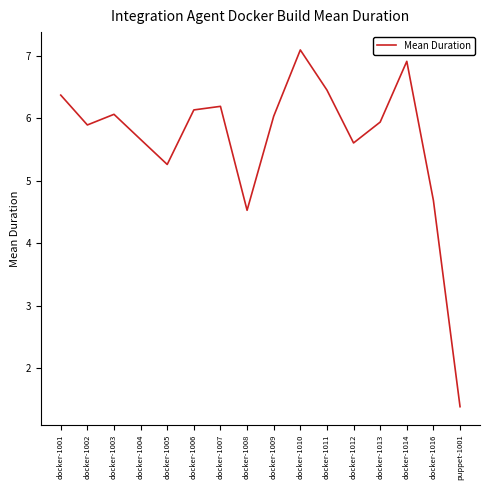

What position from the right is docker-1001?

16